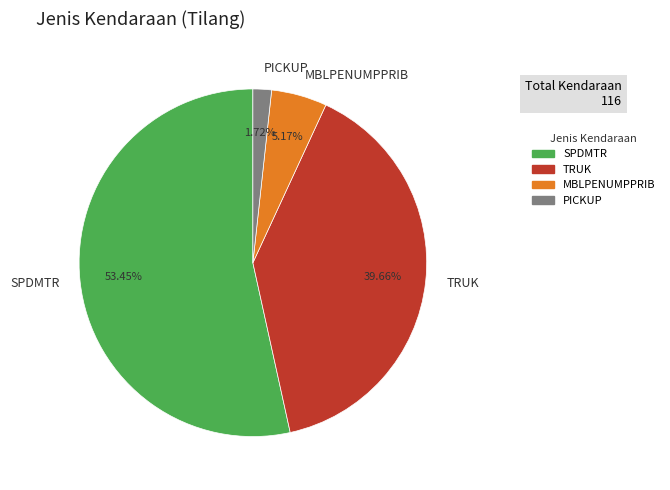

To the nearest percent, what percentage of the pie is PICKUP?

2%